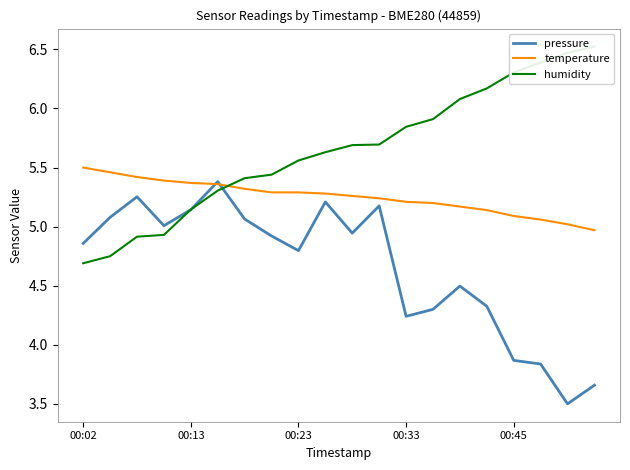

How many lines are shown in the chart?

3